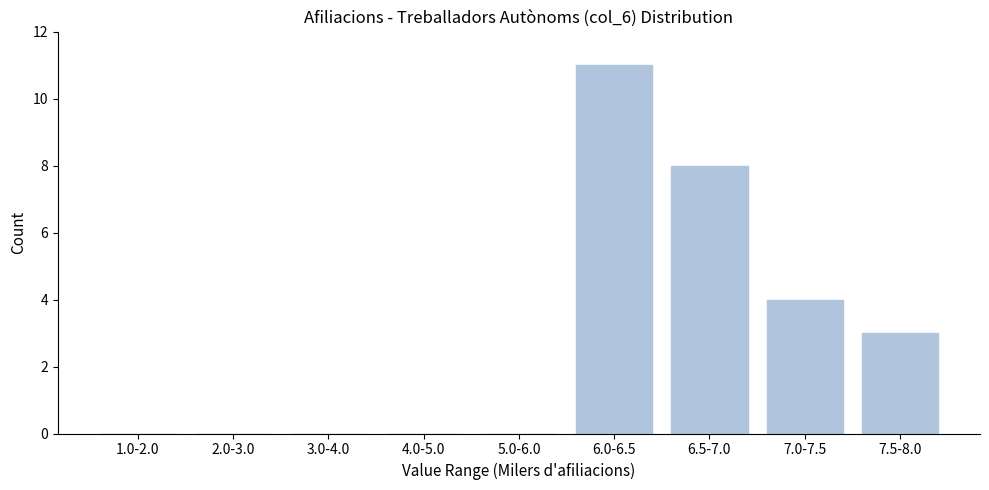

Reading left to right, list all the values displayed in this chart.

1.0-2.0=0	2.0-3.0=0	3.0-4.0=0	4.0-5.0=0	5.0-6.0=0	6.0-6.5=11	6.5-7.0=8	7.0-7.5=4	7.5-8.0=3